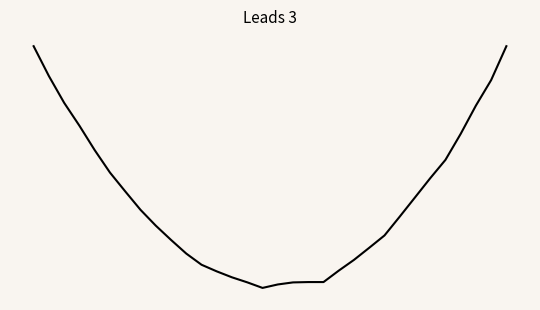

How many values are between 0 and 1?

2